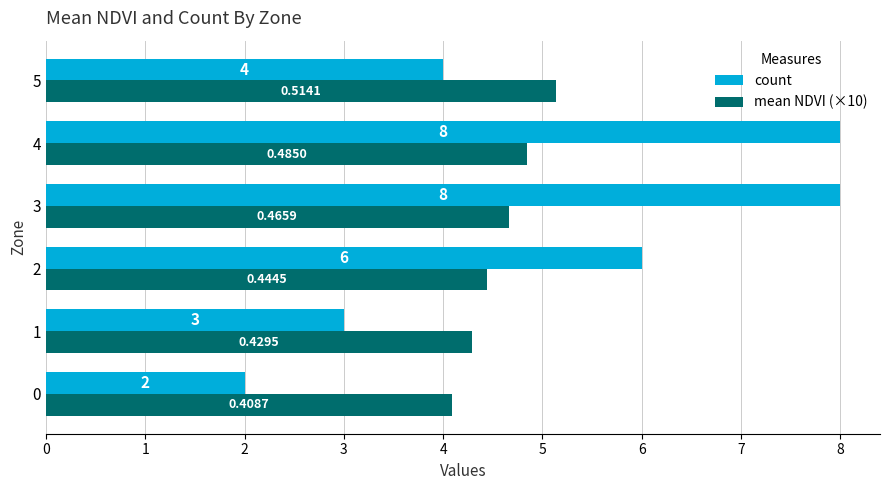

What is the difference between the maximum and second lowest values in the mean NDVI (×10) series?

0.8